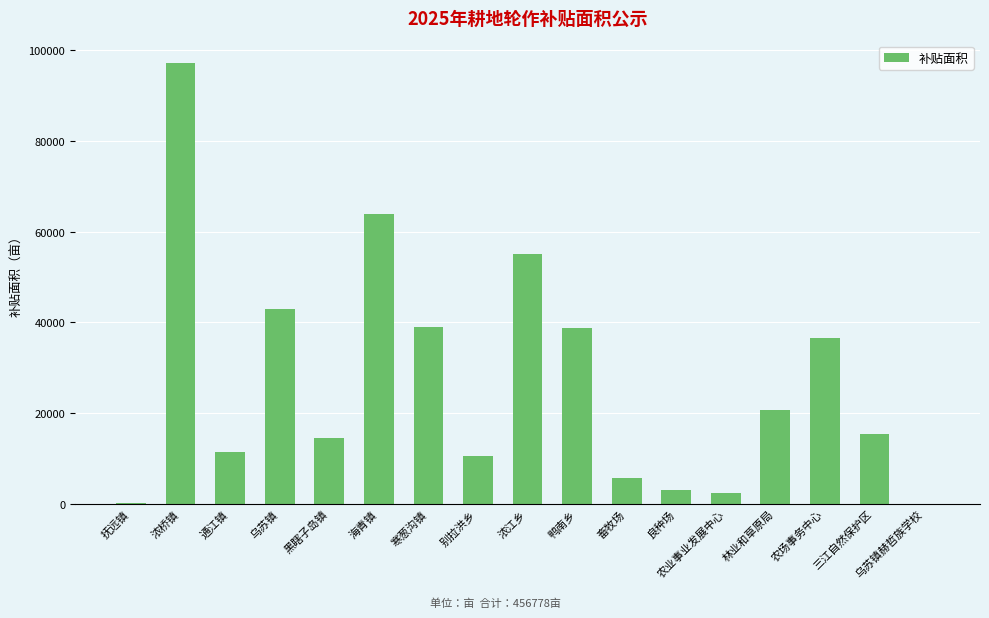

What is the difference between the values at 乌苏镇 and 农业事业发展中心?

40714